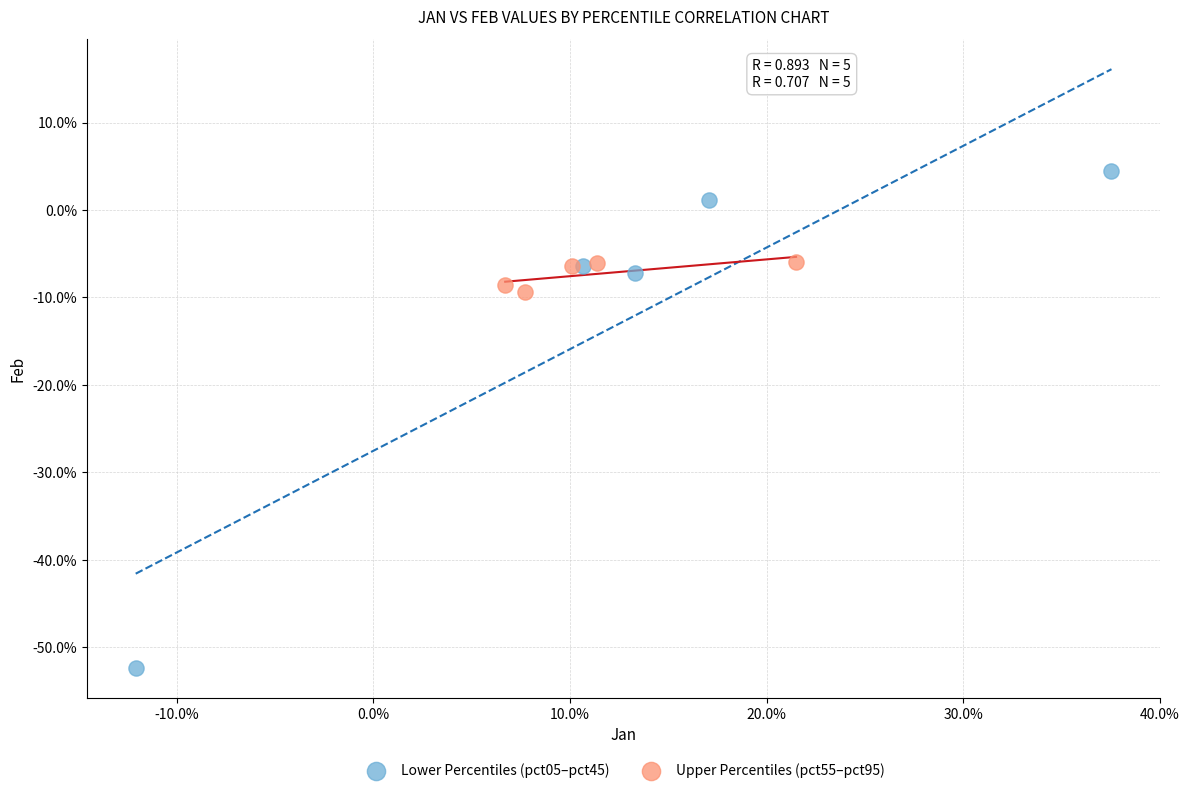

Which series has the largest Y range (max minus min)?

Lower Percentiles (pct05–pct45)